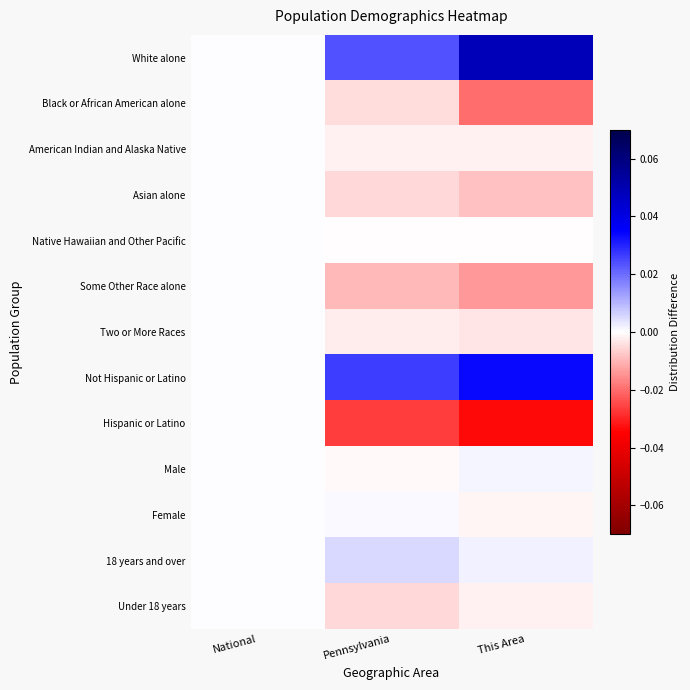

Reading left to right, what are all the values shown in this chart?

White alone: National=0.0	Pennsylvania=0.0	This Area=0.0
Black or African American alone: National=0.0	Pennsylvania=-0.0	This Area=-0.0
American Indian and Alaska Native: National=0.0	Pennsylvania=-0.0	This Area=-0.0
Asian alone: National=0.0	Pennsylvania=-0.0	This Area=-0.0
Native Hawaiian and Other Pacific: National=0.0	Pennsylvania=-0.0	This Area=-0.0
Some Other Race alone: National=0.0	Pennsylvania=-0.0	This Area=-0.0
Two or More Races: National=0.0	Pennsylvania=-0.0	This Area=-0.0
Not Hispanic or Latino: National=0.0	Pennsylvania=0.0	This Area=0.0
Hispanic or Latino: National=0.0	Pennsylvania=-0.0	This Area=-0.0
Male: National=0.0	Pennsylvania=-0.0	This Area=0.0
Female: National=0.0	Pennsylvania=0.0	This Area=-0.0
18 years and over: National=0.0	Pennsylvania=0.0	This Area=0.0
Under 18 years: National=0.0	Pennsylvania=-0.0	This Area=-0.0